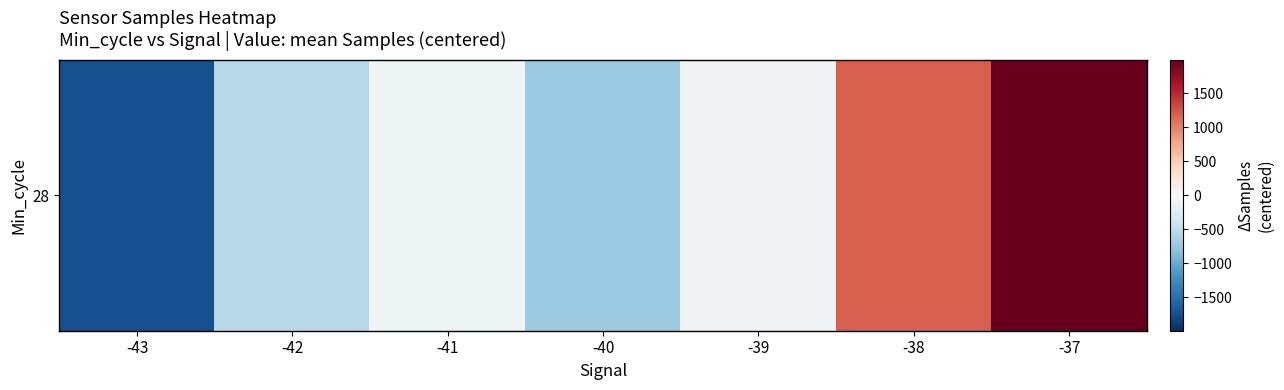

The value at -39 is -94.8. True or false?

False